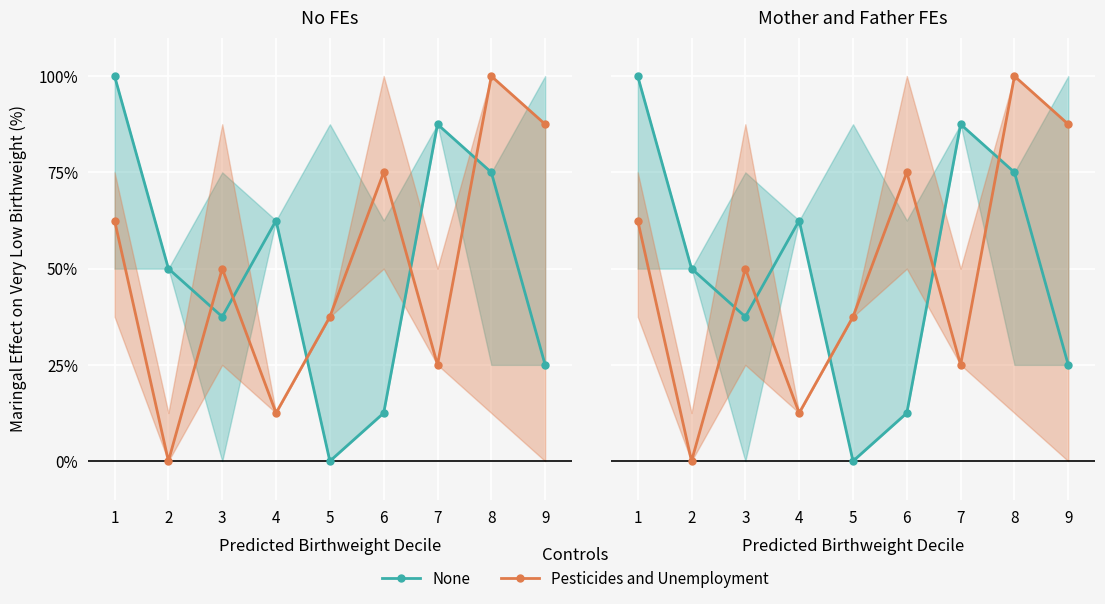

What is the difference between the maximum and minimum values in the Pesticides and Unemployment series?

10.0